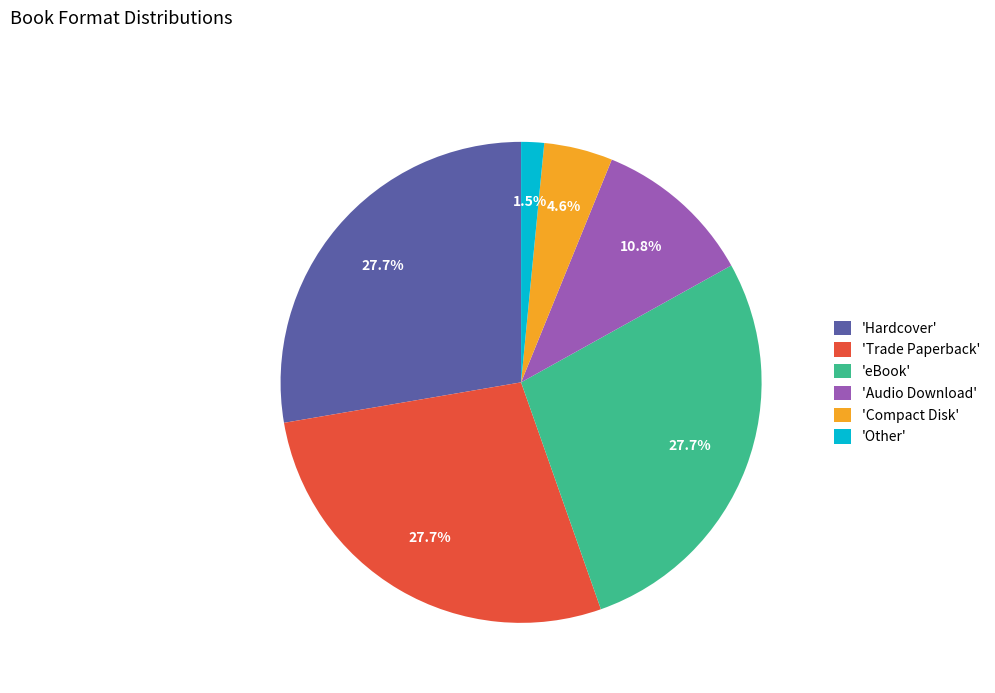

Does 'Hardcover' account for over 50% of the chart?

No